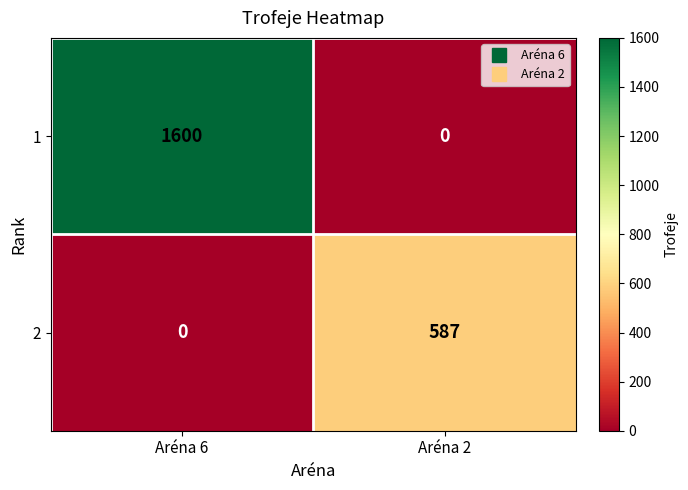

Reading left to right, what are all the values shown in this chart?

1: Aréna 6=1600	Aréna 2=0
2: Aréna 6=0	Aréna 2=587